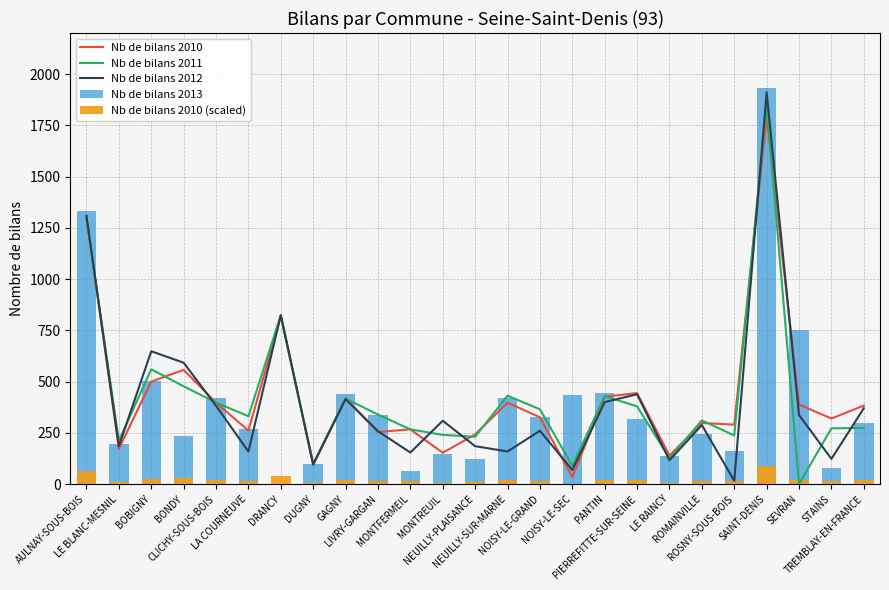

Which series has the largest total across all categories?

Nb de bilans 2010